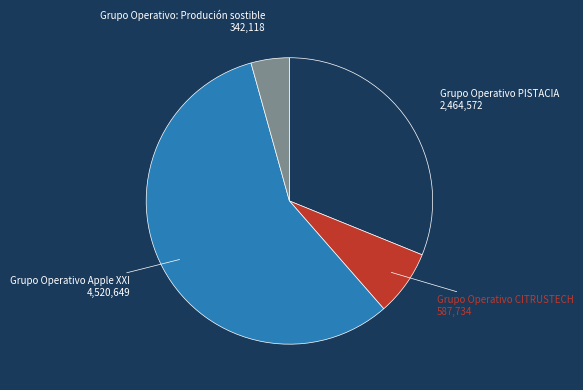

Which category has the biggest portion of the pie?

Grupo Operativo Apple XXI